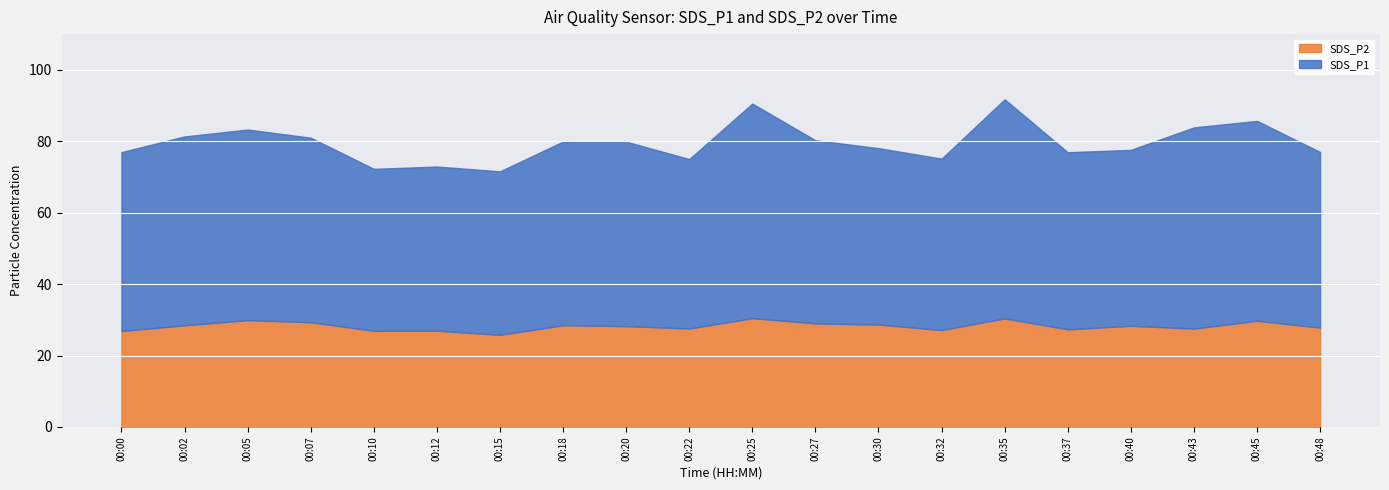

Reading left to right, what are all the values shown in this chart?

SDS_P1: 00:00=50.1	00:02=52.9	00:05=53.4	00:07=51.7	00:10=45.4	00:12=46.0	00:15=45.8	00:18=51.5	00:20=51.6	00:22=47.5	00:25=60.1	00:27=51.3	00:30=49.4	00:32=48.0	00:35=61.4	00:37=49.6	00:40=49.2	00:43=56.3	00:45=56.0	00:48=49.2
SDS_P2: 00:00=26.9	00:02=28.4	00:05=29.9	00:07=29.3	00:10=26.9	00:12=26.9	00:15=25.8	00:18=28.5	00:20=28.2	00:22=27.6	00:25=30.4	00:27=29.0	00:30=28.7	00:32=27.1	00:35=30.4	00:37=27.3	00:40=28.3	00:43=27.6	00:45=29.7	00:48=27.8